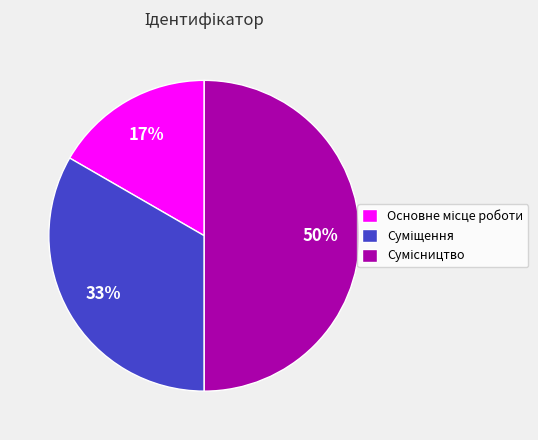

To the nearest percent, what is the average slice percentage?

33%